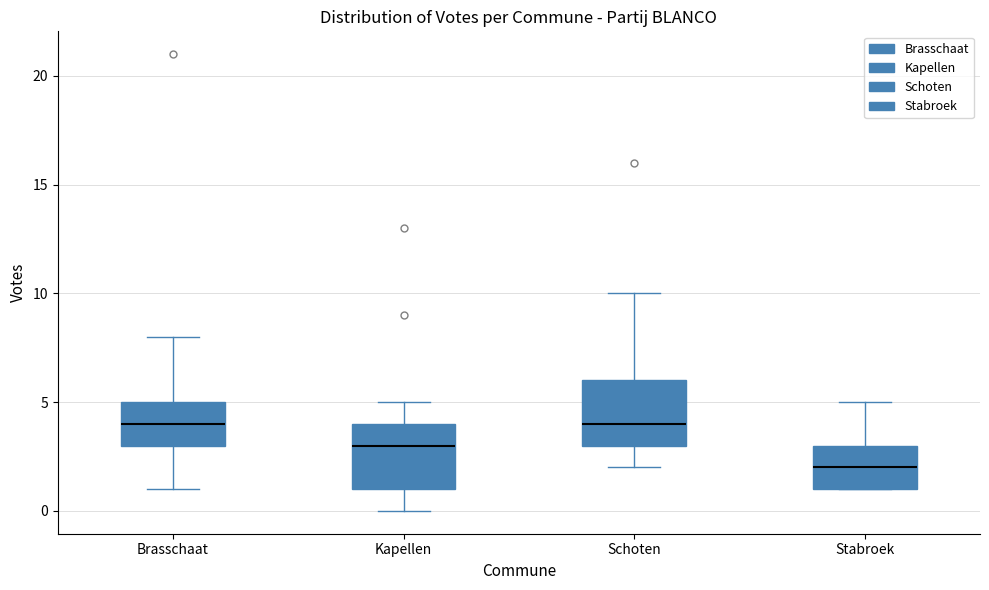

Reading left to right, transcribe this box plot: for each box, give where its median line is, the range the box spans, and where its two whiskers end, as read against the y-axis. The values are not printed on the chart, so give them approximately, as read against the axis.

Brasschaat: median 4, box 3 to 5, whiskers 1 to 8
Kapellen: median 3, box 1 to 4, whiskers 0 to 5
Schoten: median 4, box 3 to 6, whiskers 2 to 10
Stabroek: median 2, box 1 to 3, whiskers 1 to 5